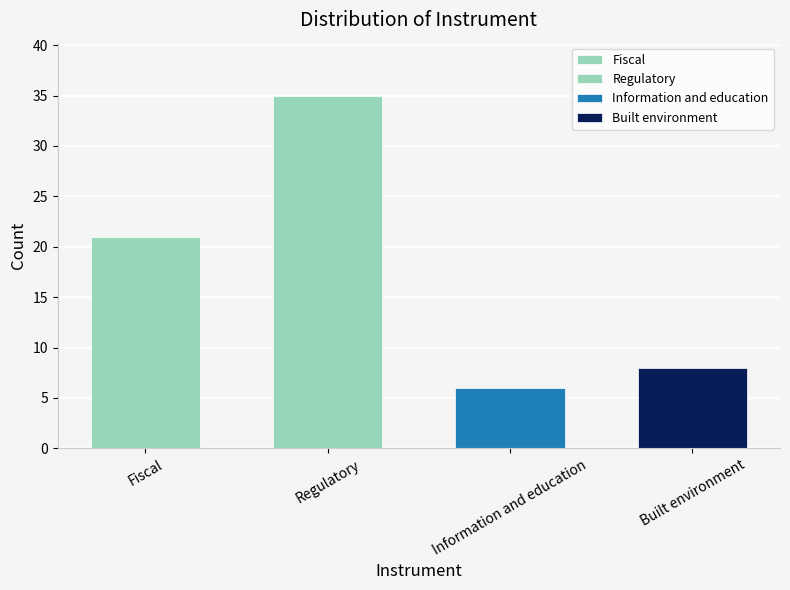

What is the ratio of the value at Built environment to the value at Regulatory?

0.2